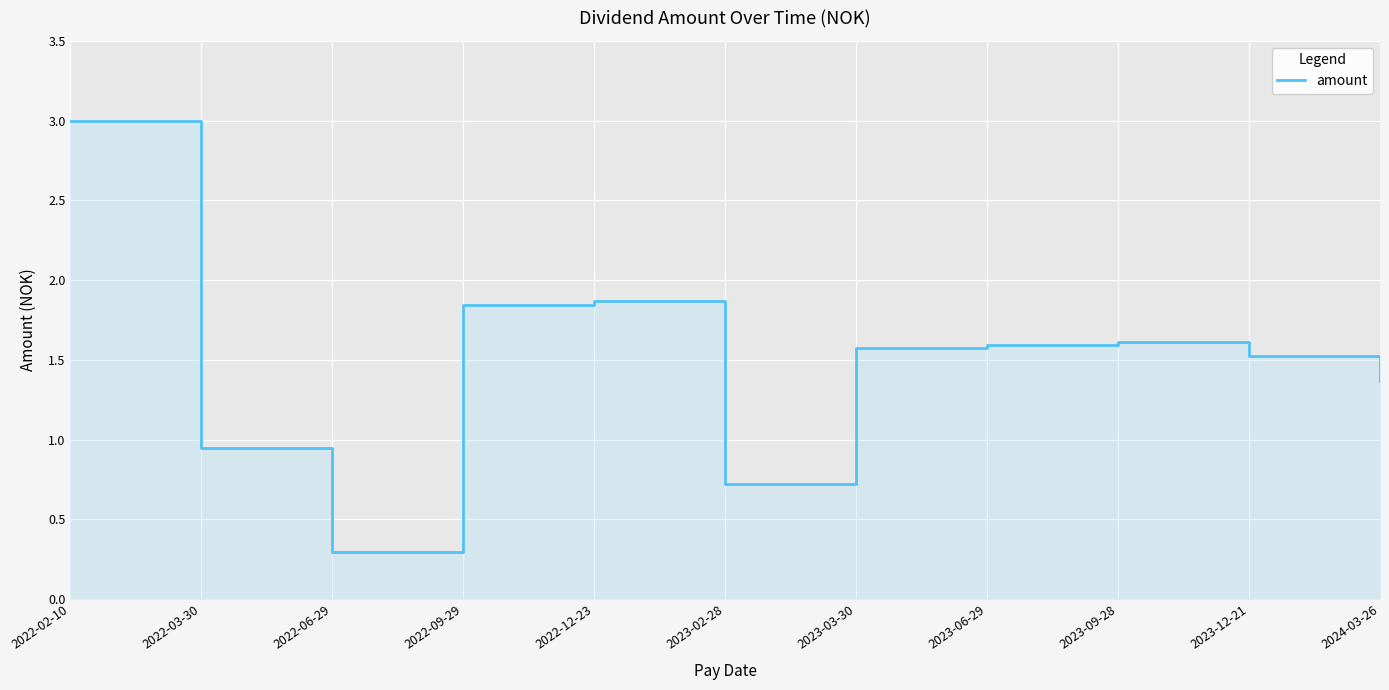

List the labels in order of value, smallest first.

2022-06-29, 2023-02-28, 2022-03-30, 2024-03-26, 2023-12-21, 2023-03-30, 2023-06-29, 2023-09-28, 2022-09-29, 2022-12-23, 2022-02-10